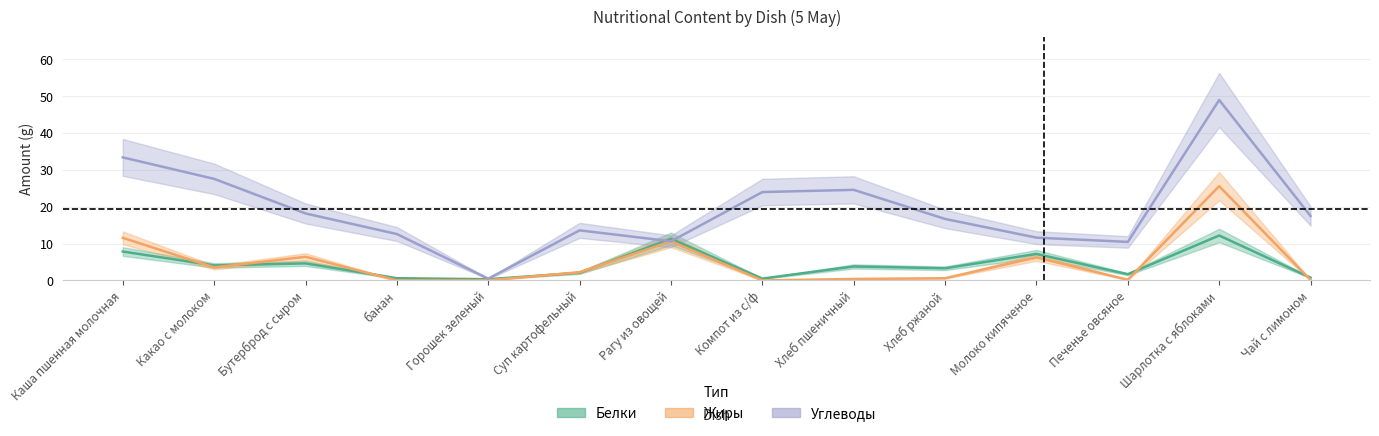

What is the label of the 12th point from the left?

Печенье овсяное